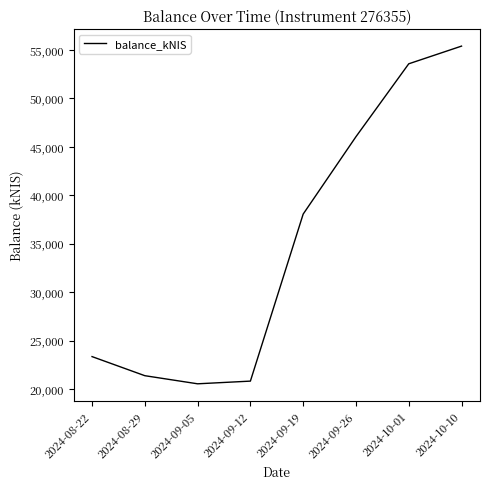

How many lines are shown in the chart?

1